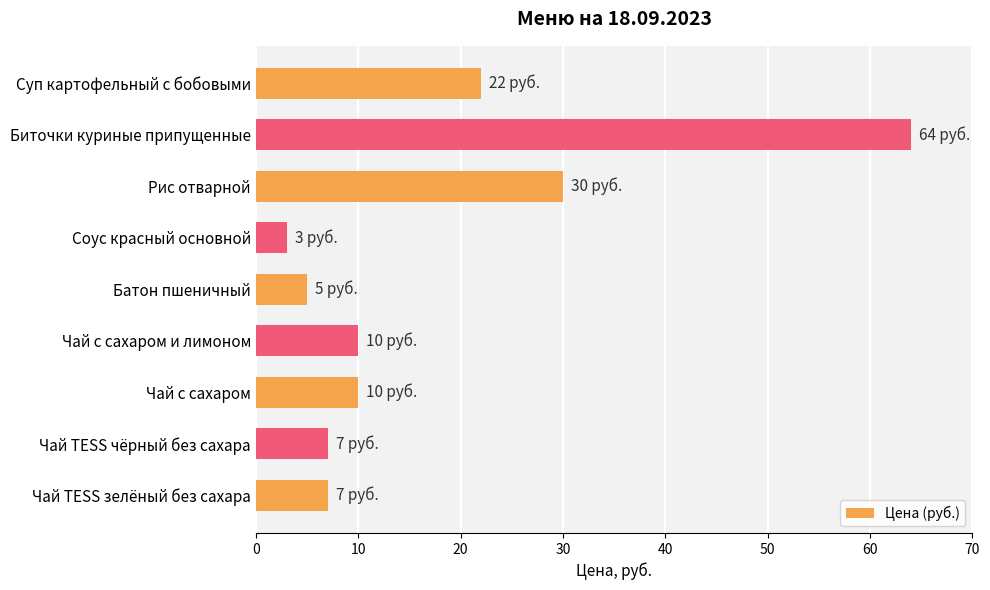

What is the value of the 8th bar from the top?

7